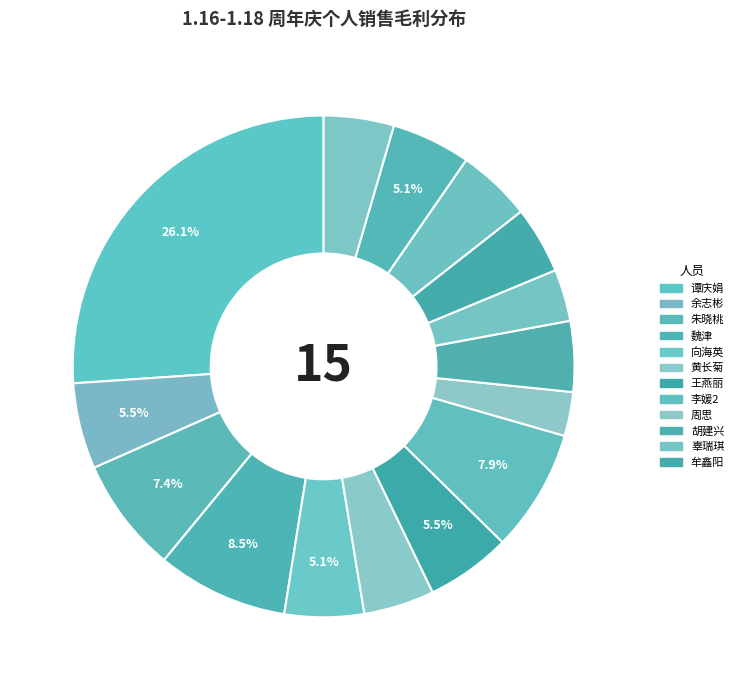

How many slices are in this pie chart?

15